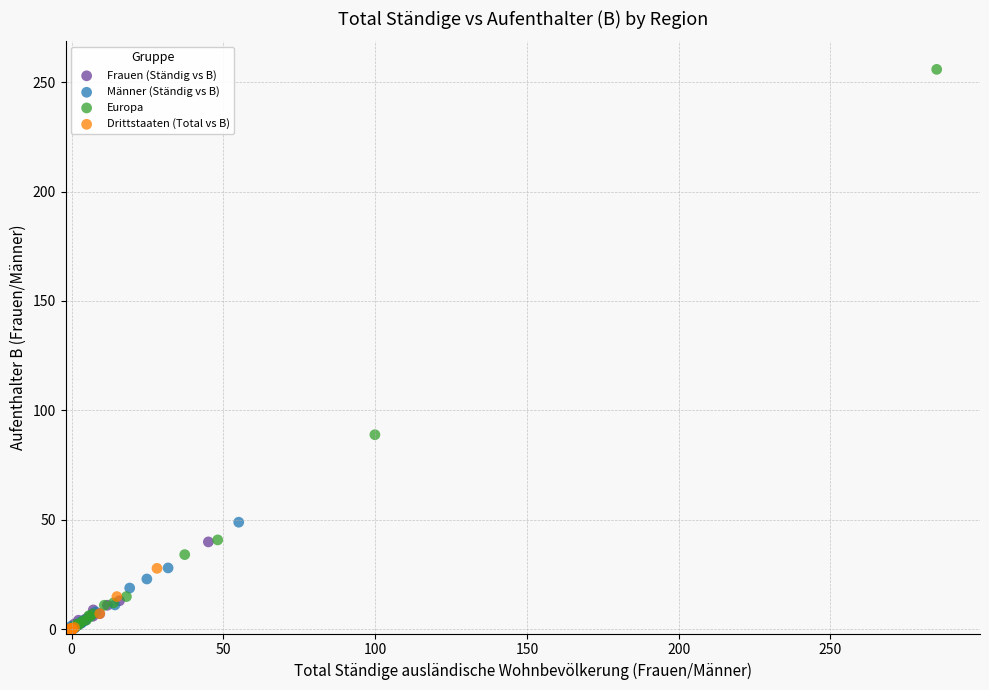

Which series reaches the maximum Y coordinate?

Europa